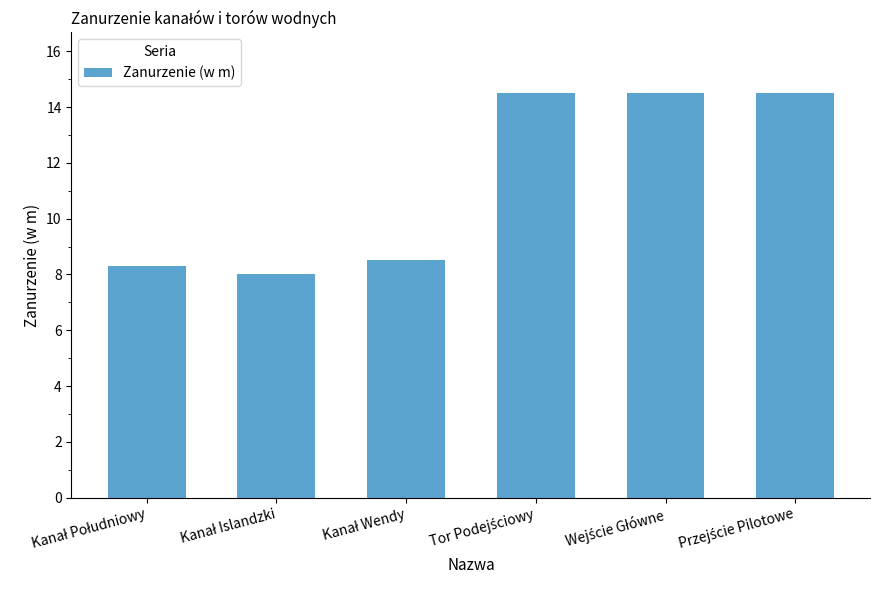

Does the chart contain stacked bars?

No